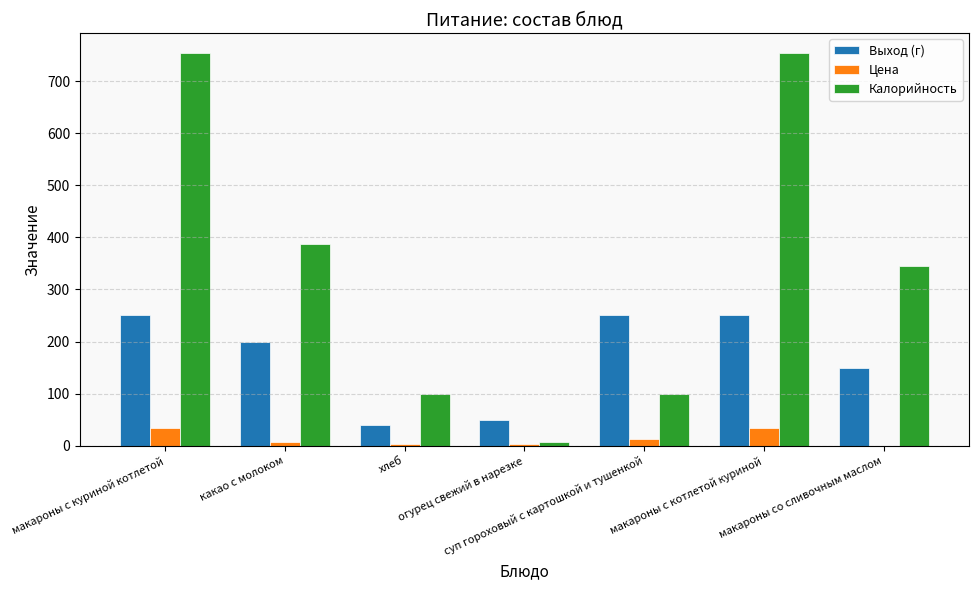

What is the sum of all Выход (г) values?

1190.0